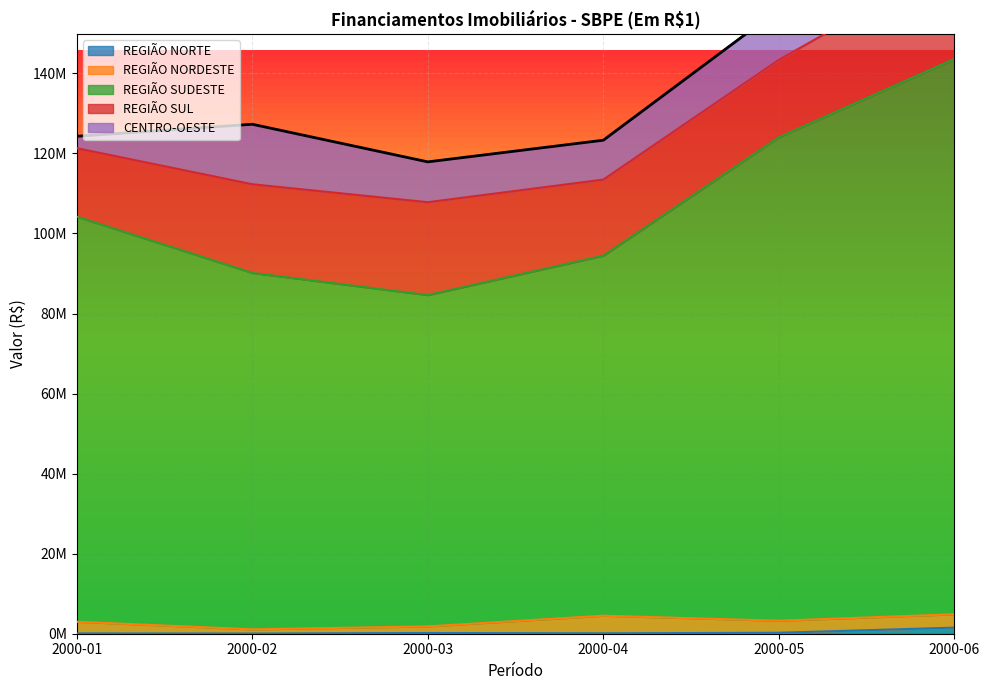

The REGIÃO SUDESTE series shows 122154102 at 2000-03. True or false?

False